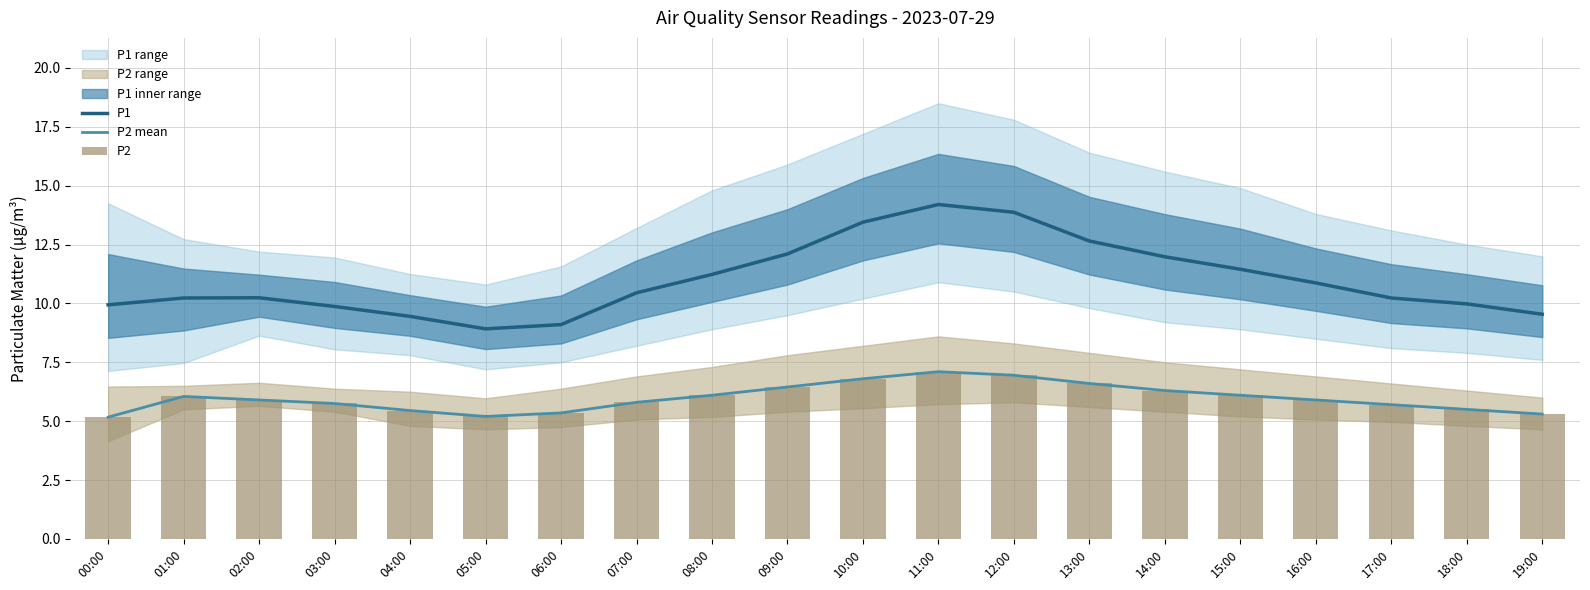

Which series has the largest range (max minus min)?

P1